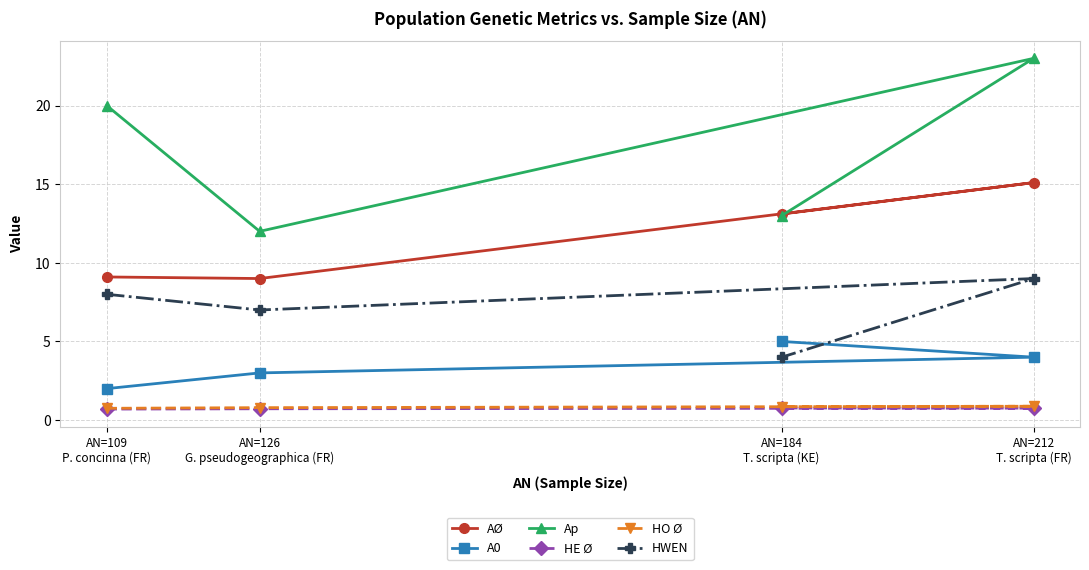

The value of HE Ø at AN=212
T. scripta (FR) is 0.8. True or false?

True